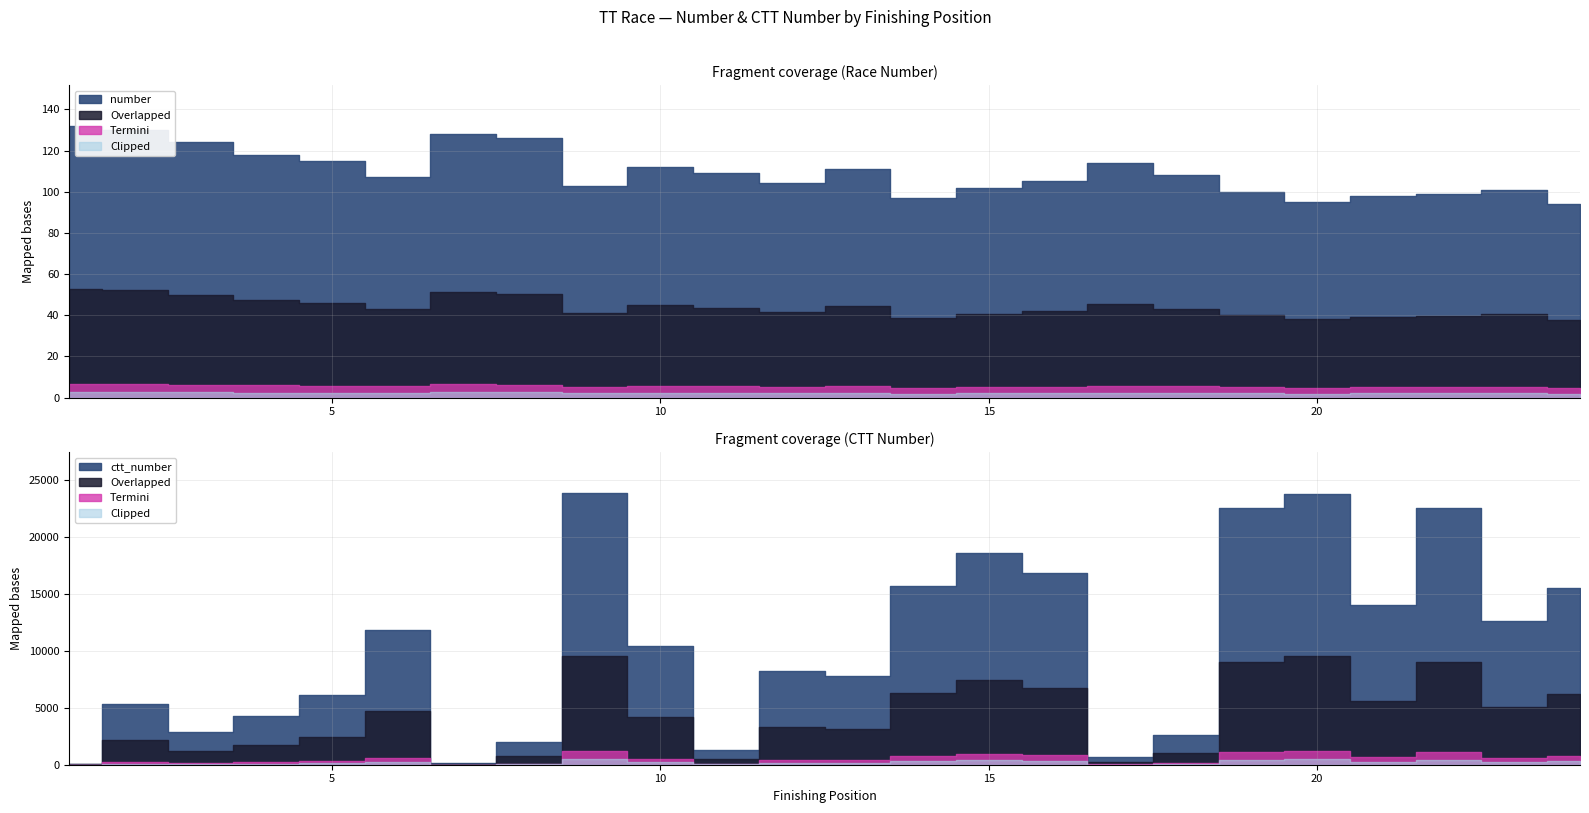

Which series ends up on top after the final intersection of ctt_number and number?

ctt_number